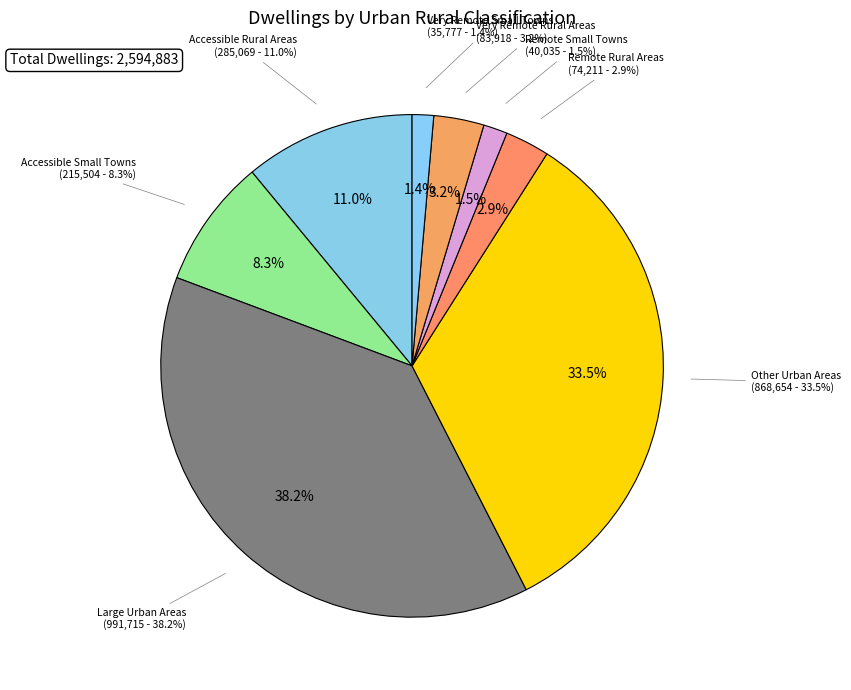

To the nearest percent, what is the difference between the Large Urban Areas and Other Urban Areas slice percentages?

5%